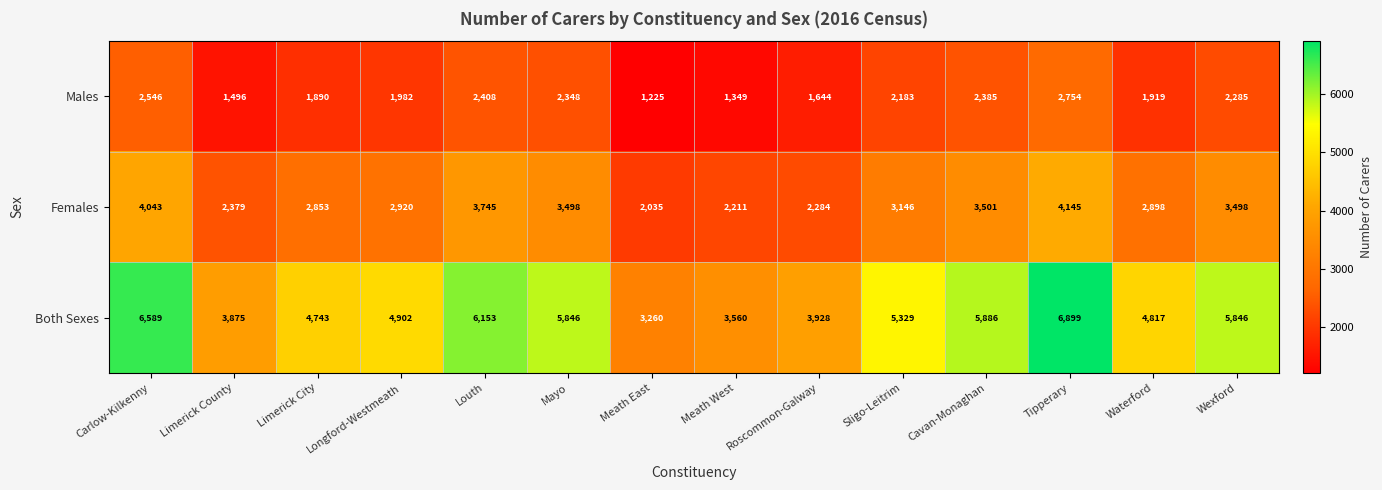

List the series in order of their peak value, lowest first.

Males, Females, Both Sexes